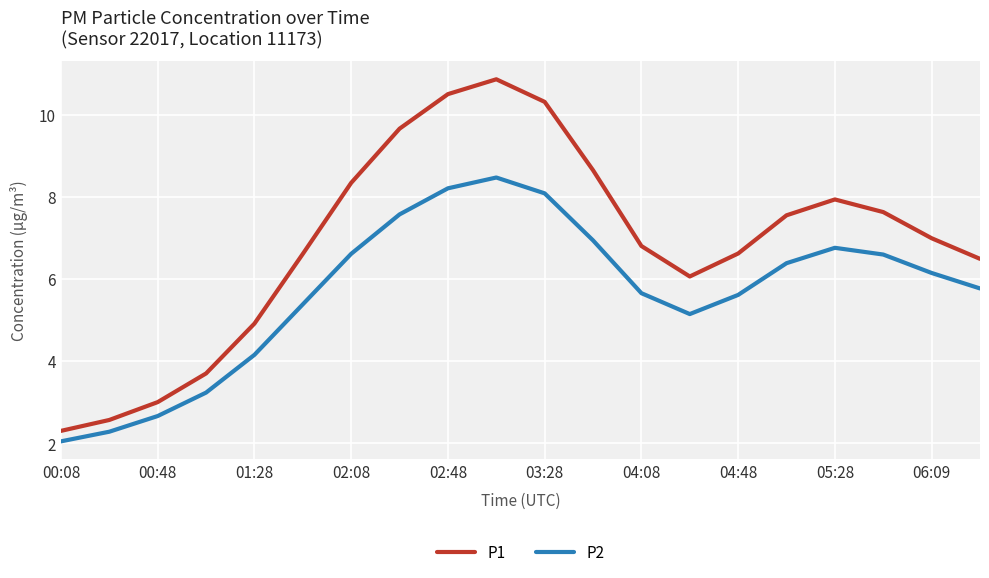

What is the difference between the maximum and minimum values in the P1 series?

8.6